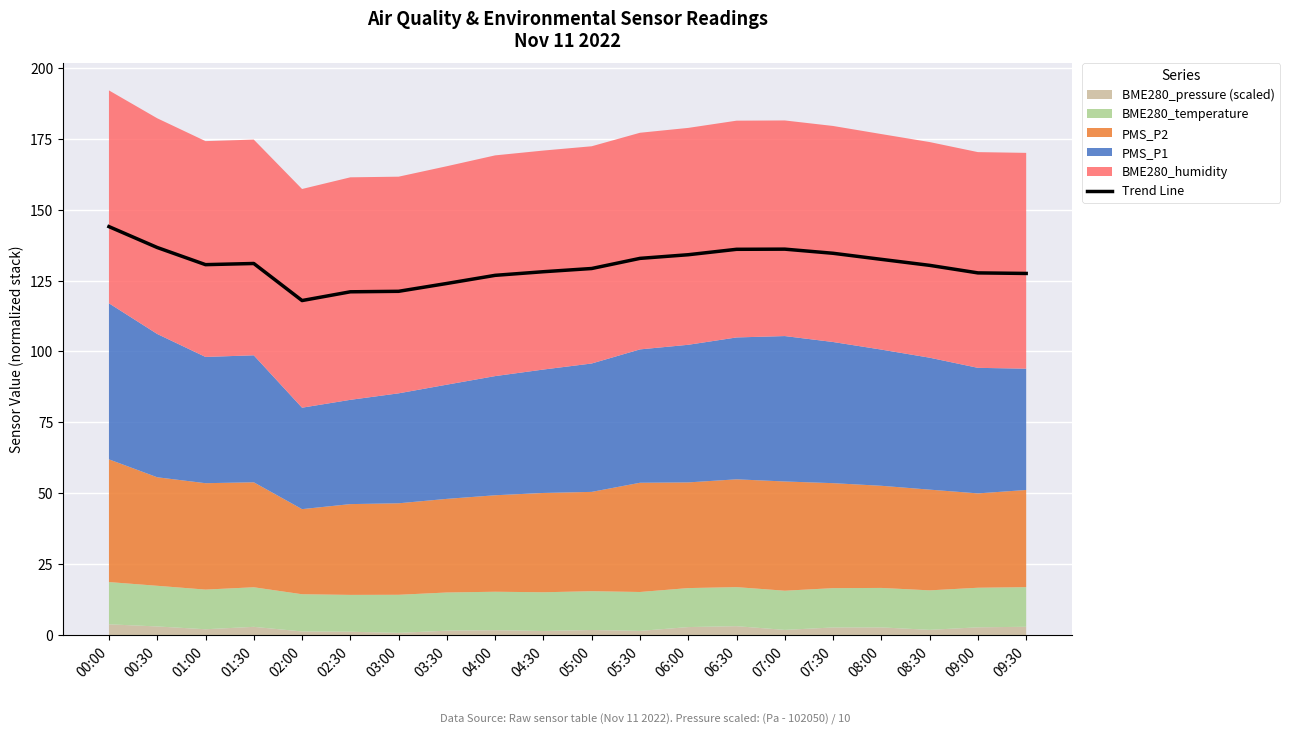

Which category has the highest value in the Trend Line series?

00:00